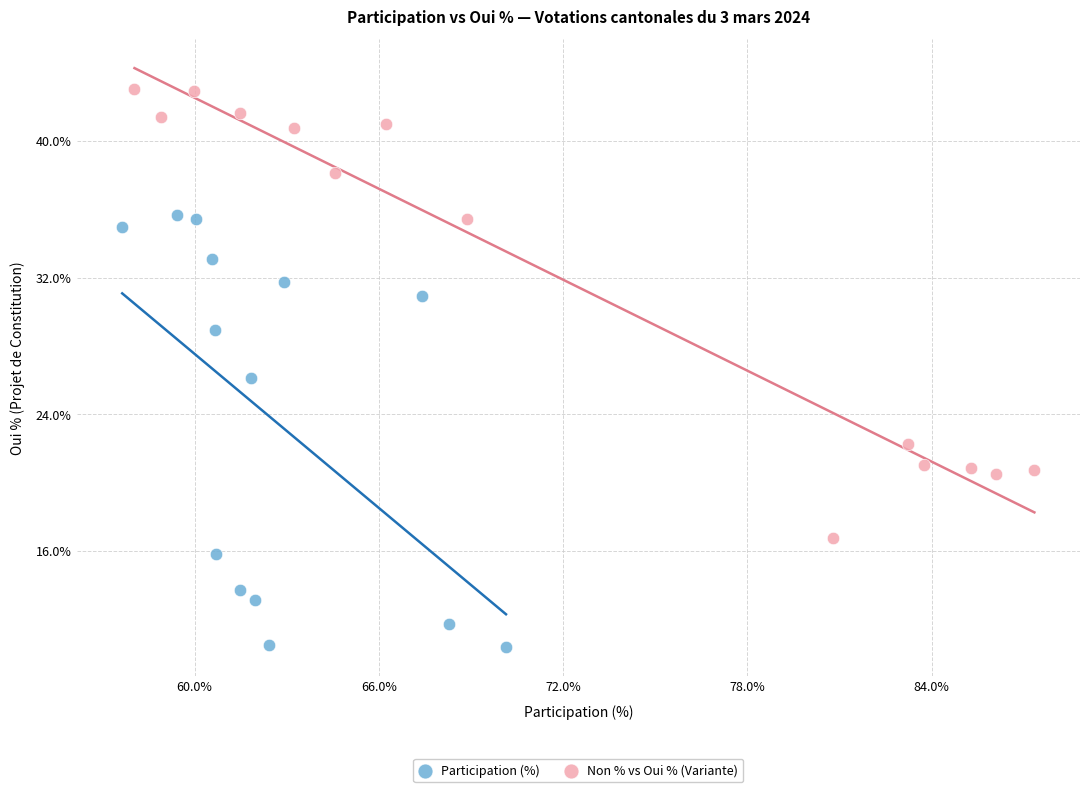

Which series contains the lowest Y value?

Participation (%)